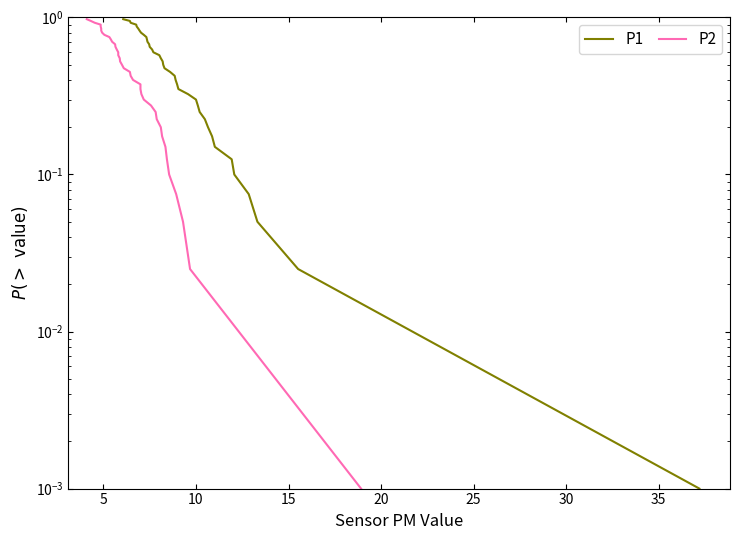

True or false: P1 and P2 cross at least once.

False